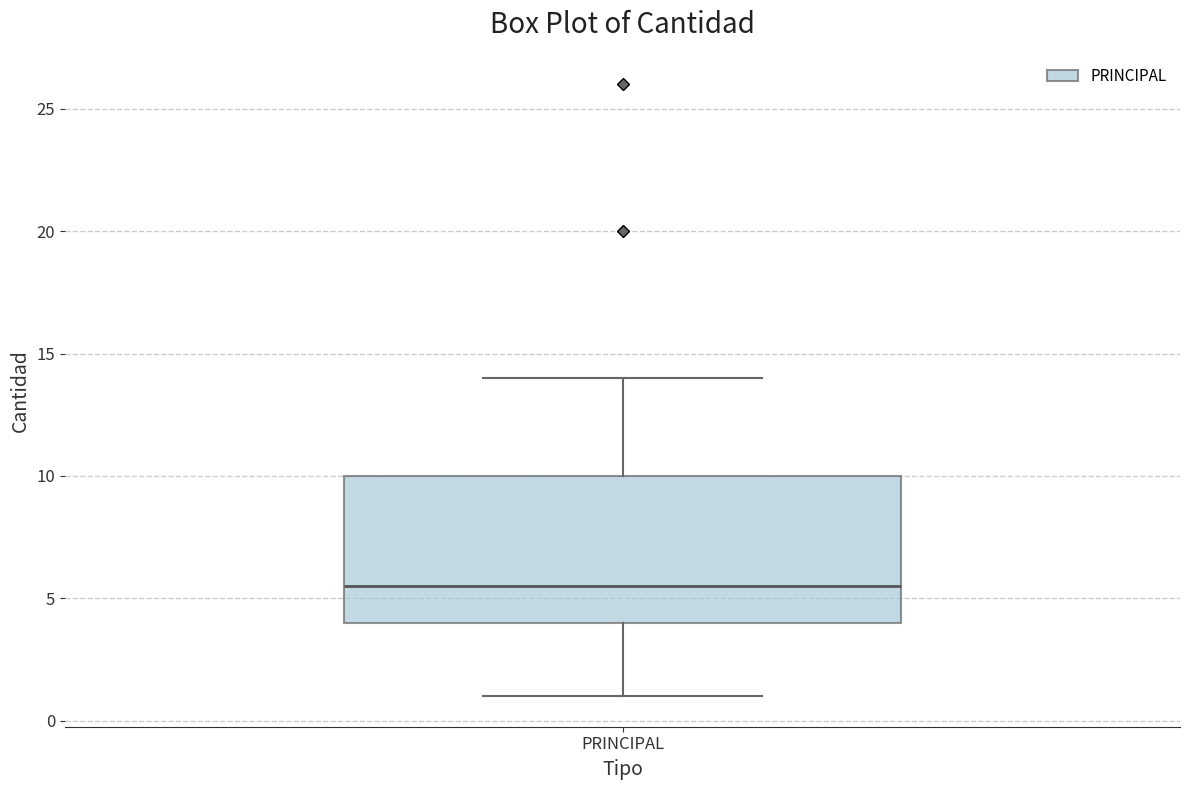

Transcribe this box plot: give where the median line is, the range the box spans, and where the two whiskers end, as read against the y-axis. The values are not printed on the chart, so give them approximately, as read against the axis.

median 5.5, box 4.0 to 10.0, whiskers 1.0 to 14.0